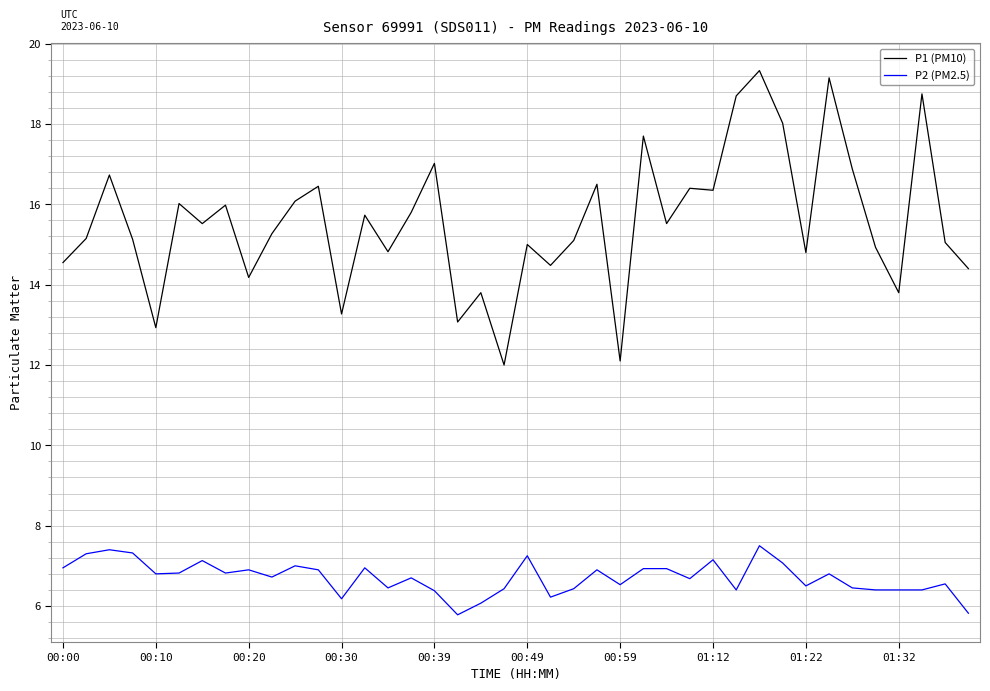

True or false: P2 (PM2.5) and P1 (PM10) cross at least once.

False